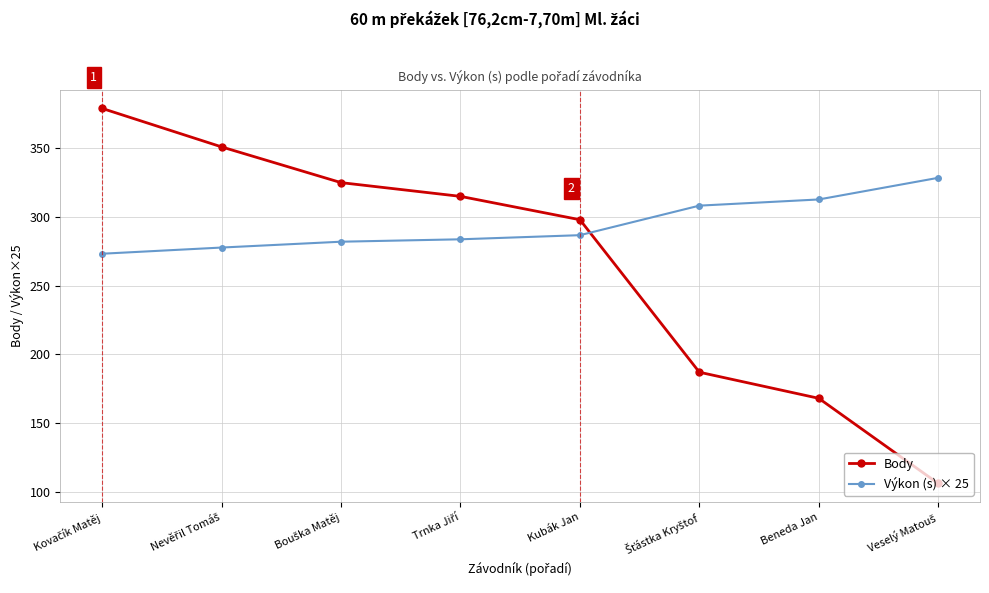

Which series has the largest range (max minus min)?

Body